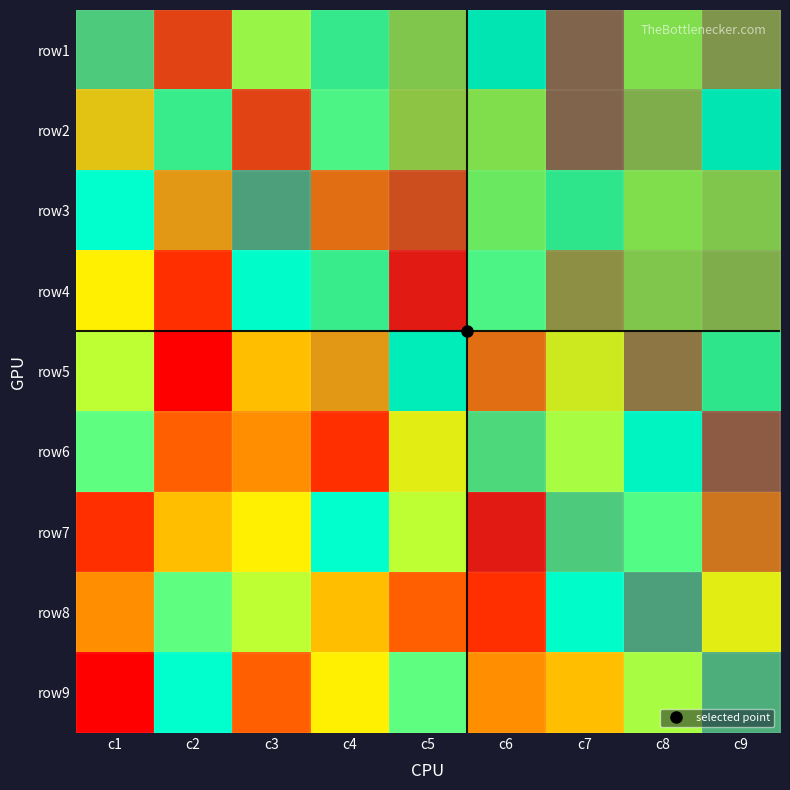

Reading left to right, extract all data points from this chart.

row1: c1=4	c2=2	c3=7	c4=8	c5=5	c6=9	c7=1	c8=6	c9=3
row2: c1=5	c2=7	c3=2	c4=8	c5=5	c6=6	c7=1	c8=4	c9=9
row3: c1=9	c2=4	c3=1	c4=3	c5=2	c6=7	c7=8	c8=6	c9=5
row4: c1=6	c2=2	c3=9	c4=7	c5=1	c6=8	c7=3	c8=5	c9=4
row5: c1=7	c2=1	c3=5	c4=4	c5=9	c6=3	c7=6	c8=2	c9=8
row6: c1=8	c2=3	c3=4	c4=2	c5=6	c6=5	c7=7	c8=9	c9=1
row7: c1=2	c2=5	c3=6	c4=9	c5=7	c6=1	c7=4	c8=8	c9=3
row8: c1=4	c2=8	c3=7	c4=5	c5=3	c6=2	c7=9	c8=1	c9=6
row9: c1=1	c2=9	c3=3	c4=6	c5=8	c6=4	c7=5	c8=7	c9=2